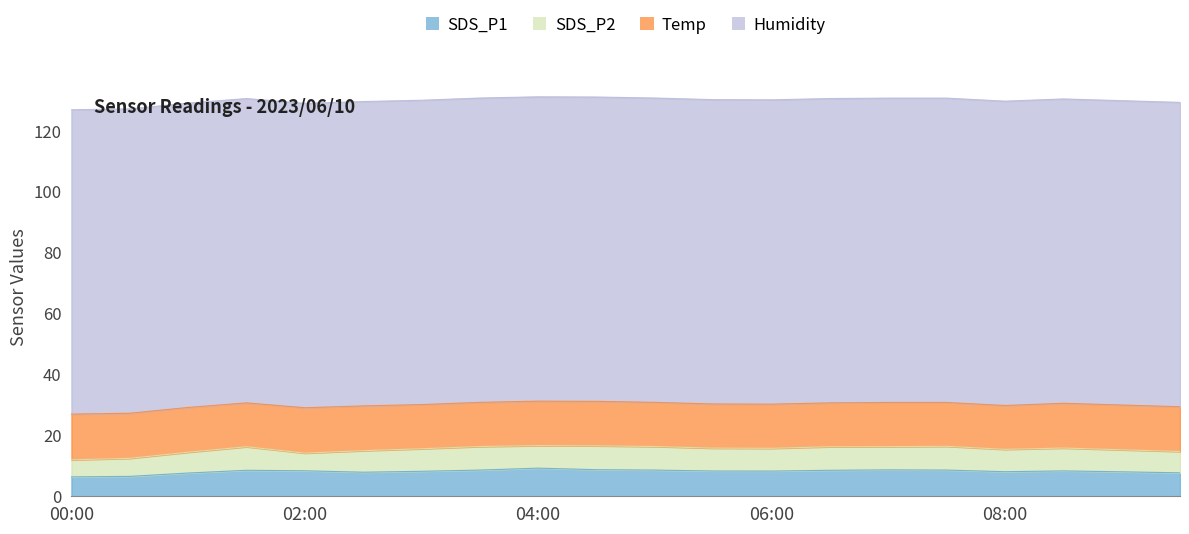

Between 01:00 and 06:00, which series saw the biggest shift?

SDS_P1